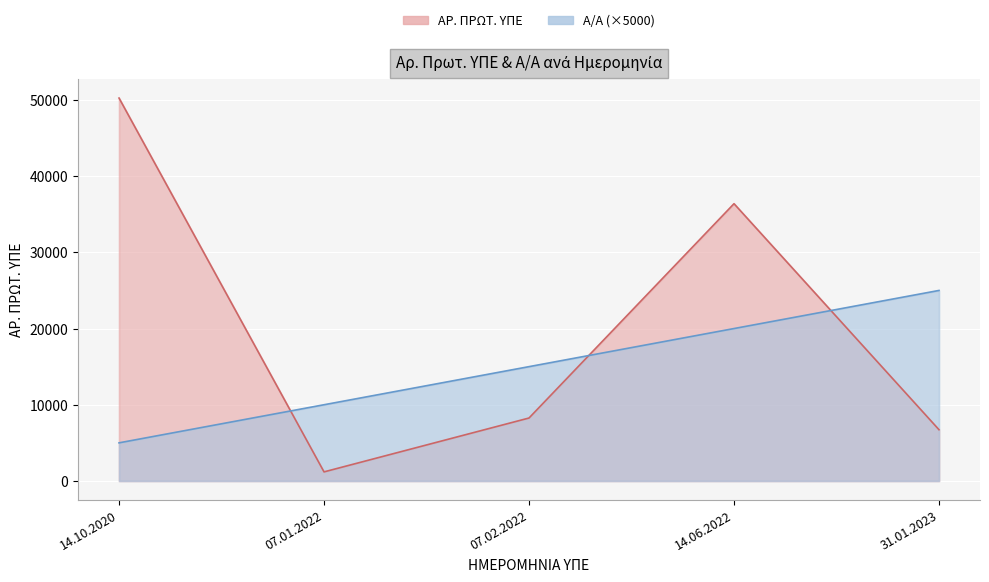

What is the smallest value displayed?

1189